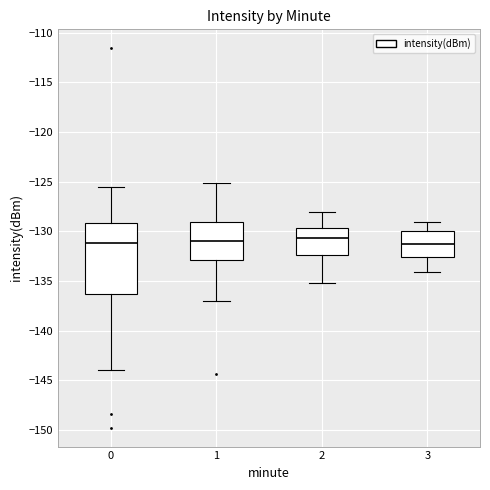

Which box is the tallest, from its lower edge to its upper edge?

0